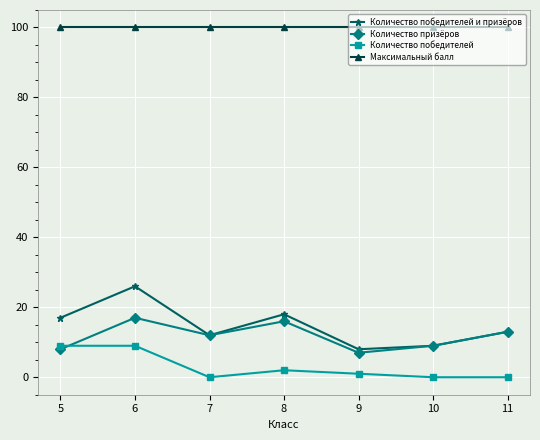

How many values in the Количество победителей и призёров series are below 13?

3